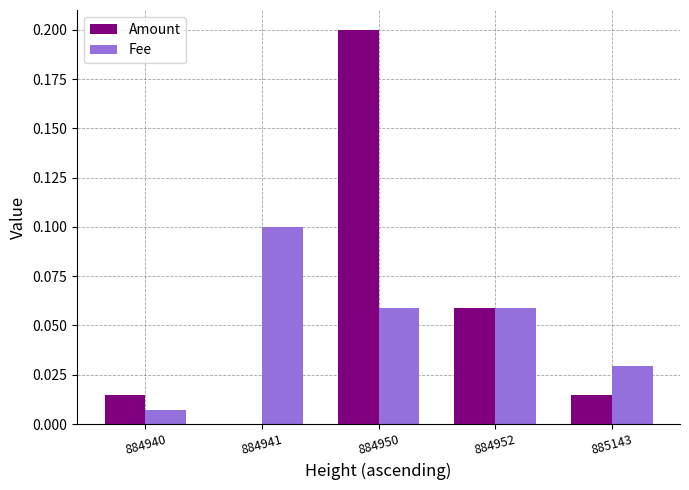

How many positive values does the Amount series have?

4